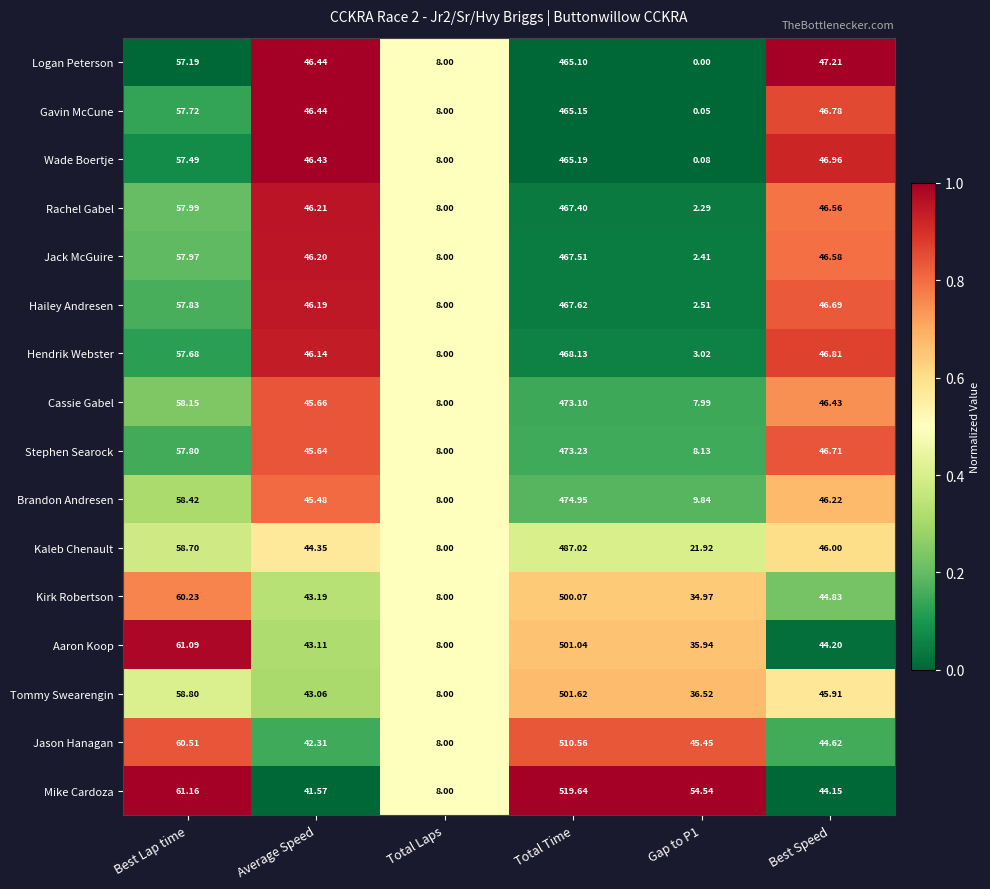

At which label does Logan Peterson reach its peak?

Total Time